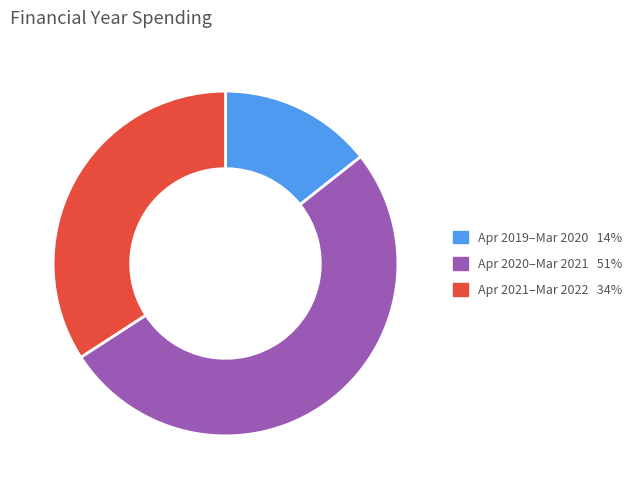

Is there any slice that represents more than half of the pie?

Yes